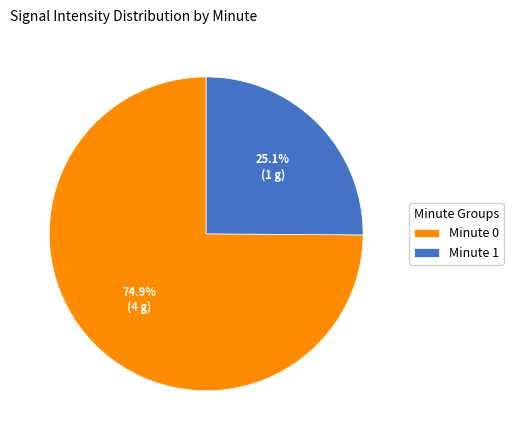

Is the sum of Minute 0 and Minute 1 greater than half?

Yes